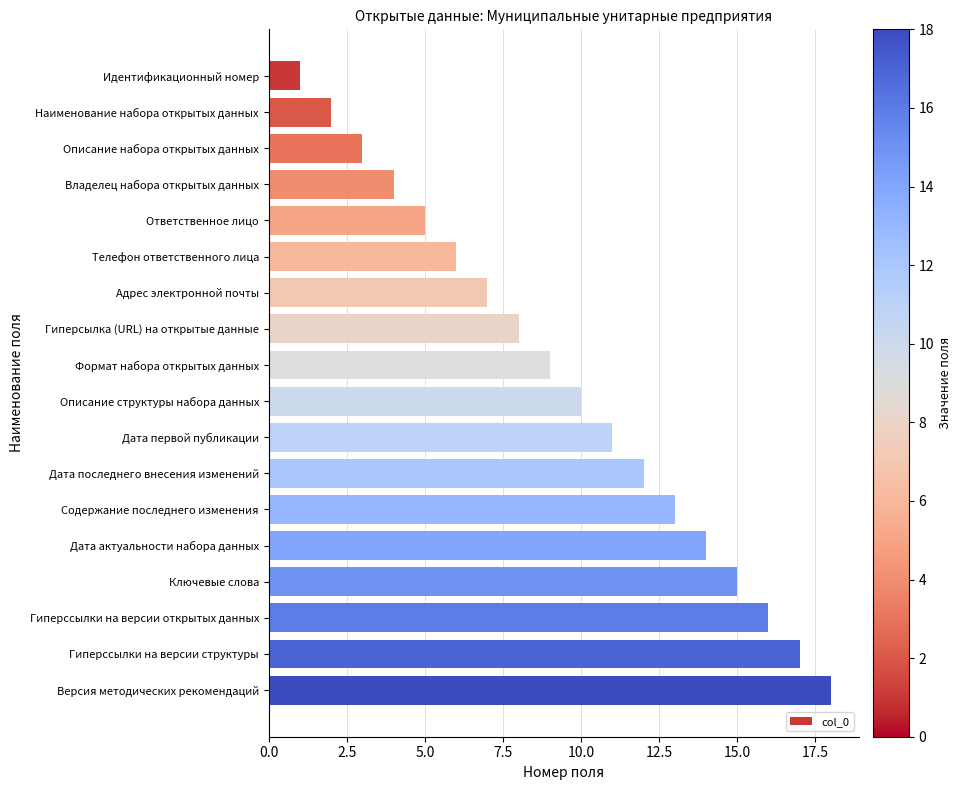

What is the label of the 11th bar from the bottom?

Гиперсылка (URL) на открытые данные